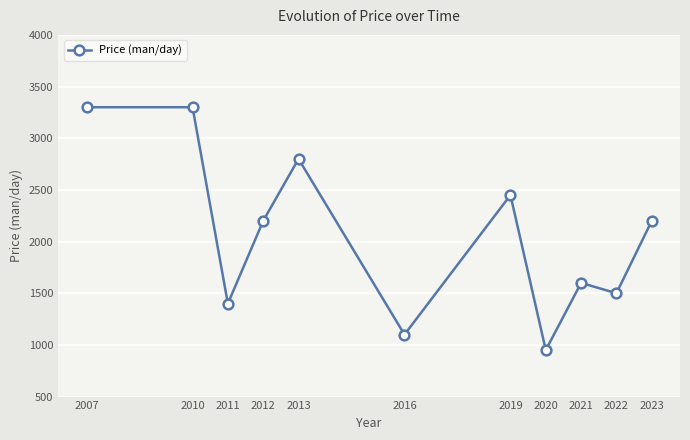

At which category does the data reach its first local valley?

2011